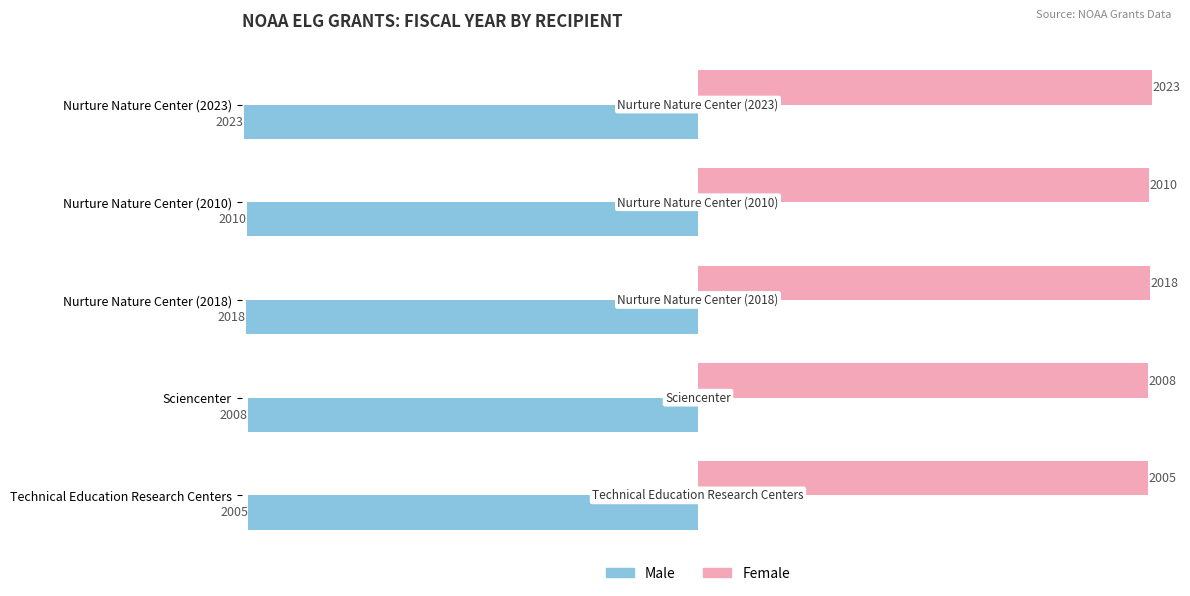

At Nurture Nature Center (2018), list the series in order from smallest to largest.

Male, Female